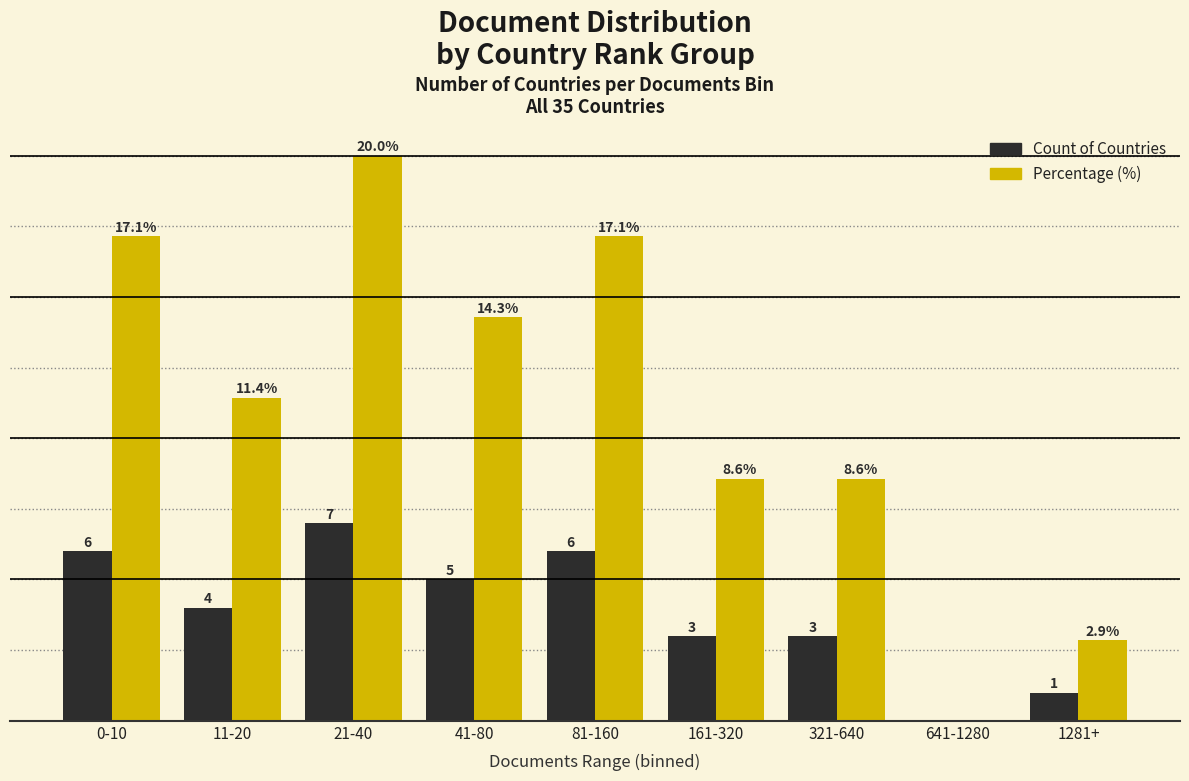

At which category is the sum across all series the highest?

21-40